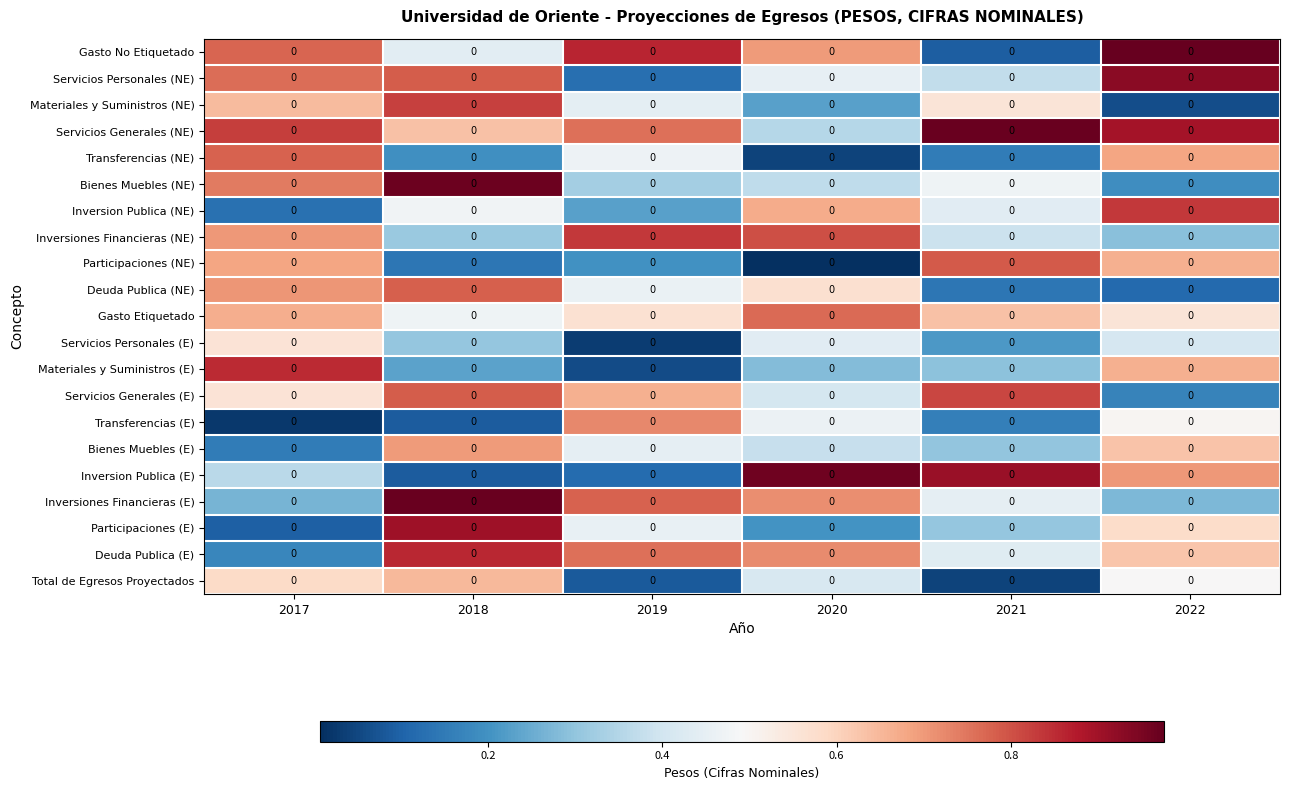

True or false: Servicios Generales (E) has a value of 0.8 at 2021.

True